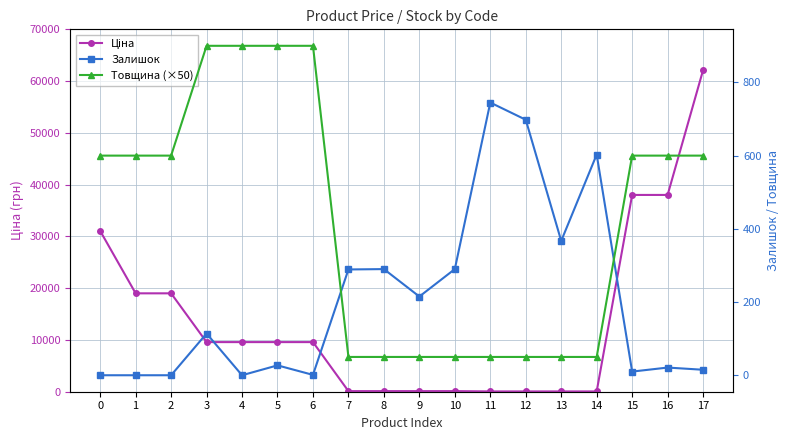

What are all the series names shown in the legend?

Ціна, Залишок, Товщина (×50)